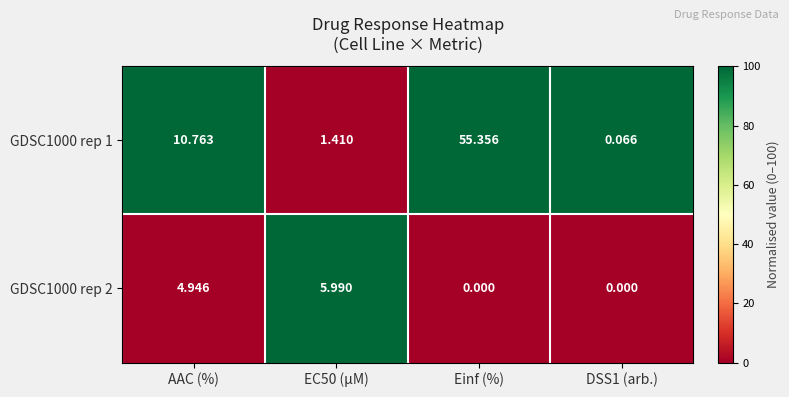

What is the spread (max minus min) of values at Einf (%)?

55.4